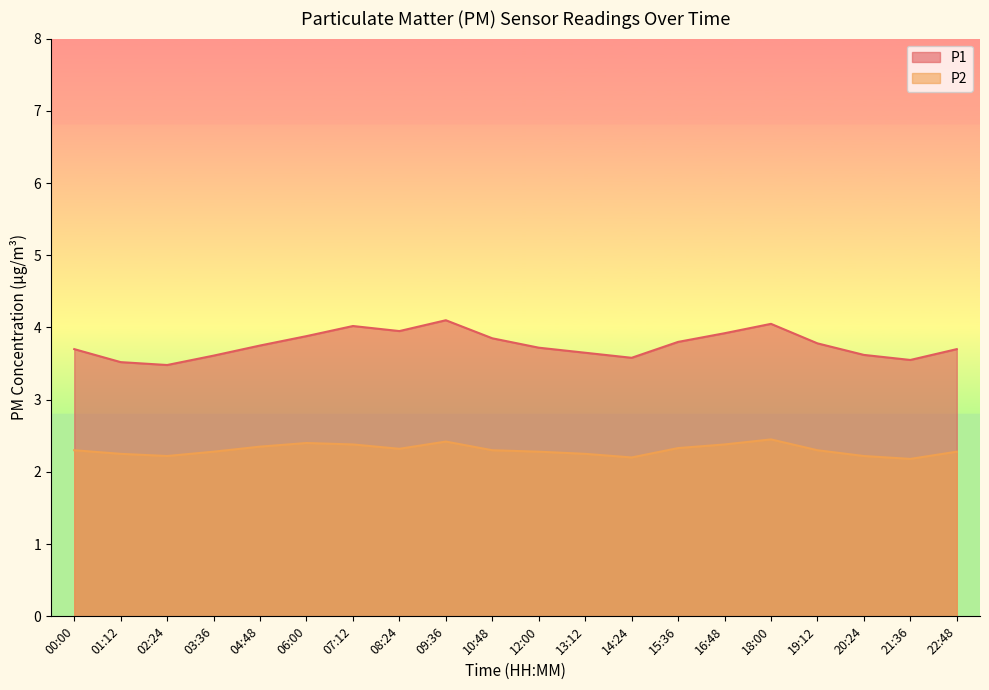

Between 12:00 and 13:12, which series saw the biggest shift?

P1